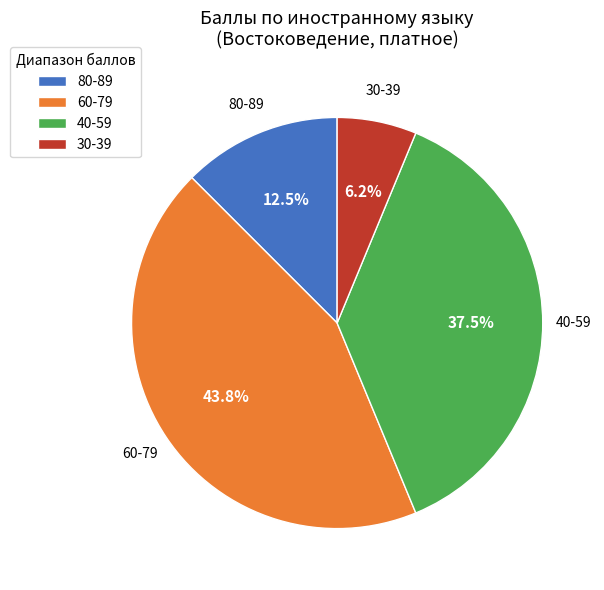

Which slice is the smallest?

30-39